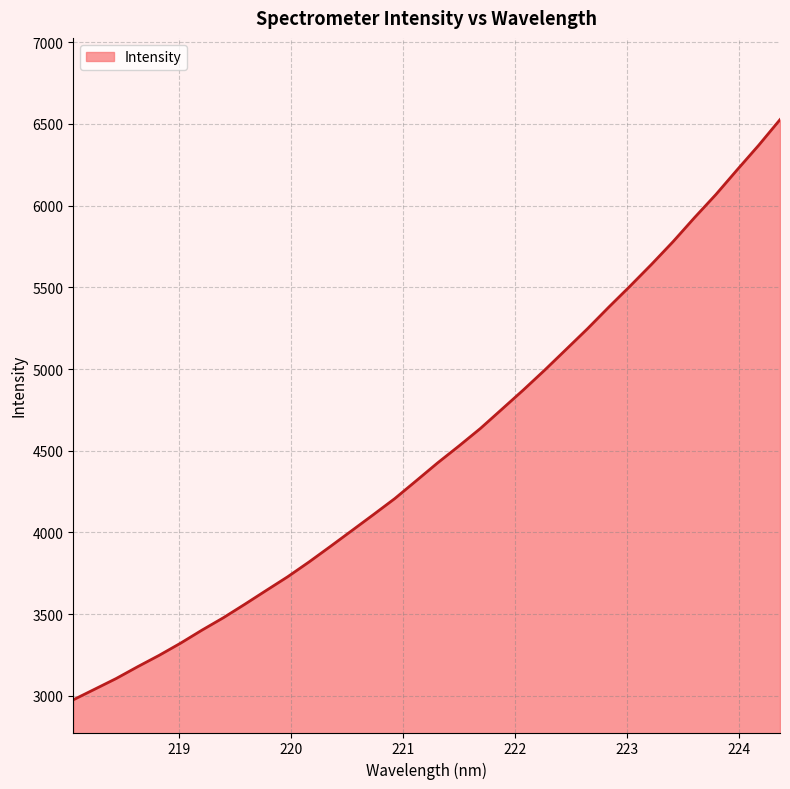

True or false: the data has more than 2 interior local peaks.

False